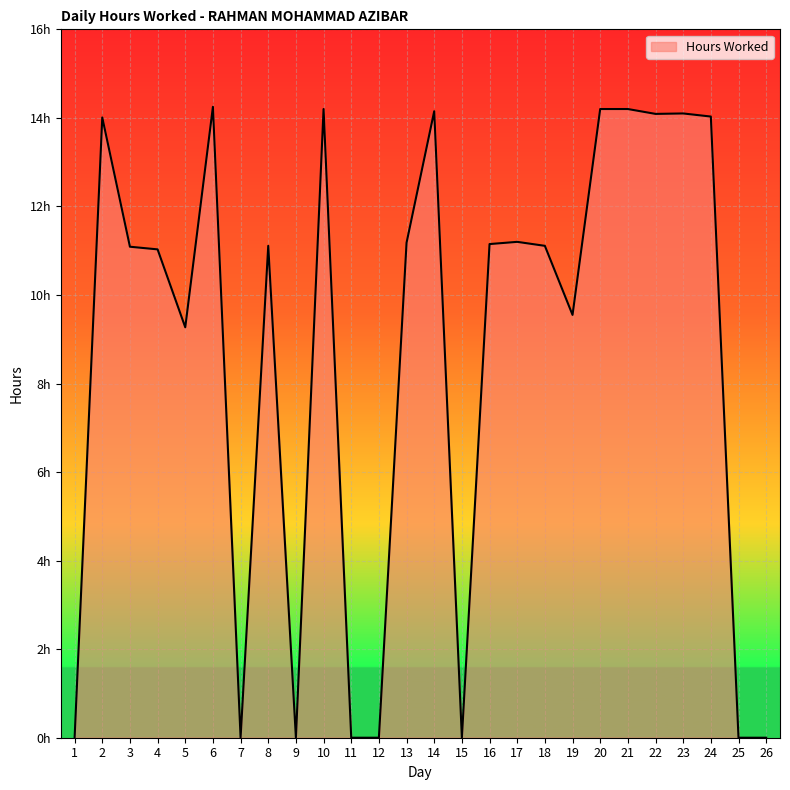

List the labels in order of value, smallest first.

1, 7, 9, 11, 12, 15, 25, 26, 5, 19, 4, 3, 8, 18, 16, 13, 17, 2, 24, 22, 23, 14, 10, 20, 21, 6